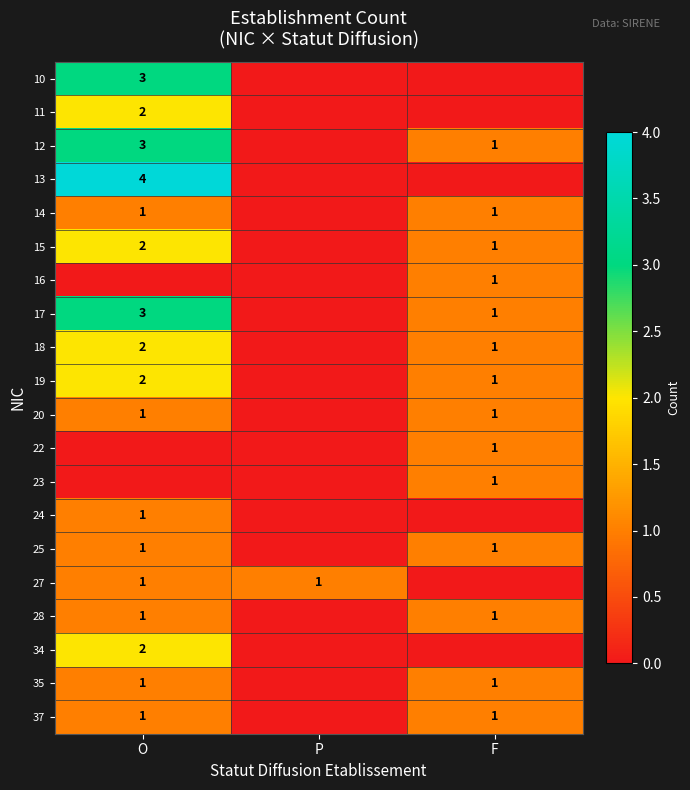

Is it true that 24 equals 1 at O?

True